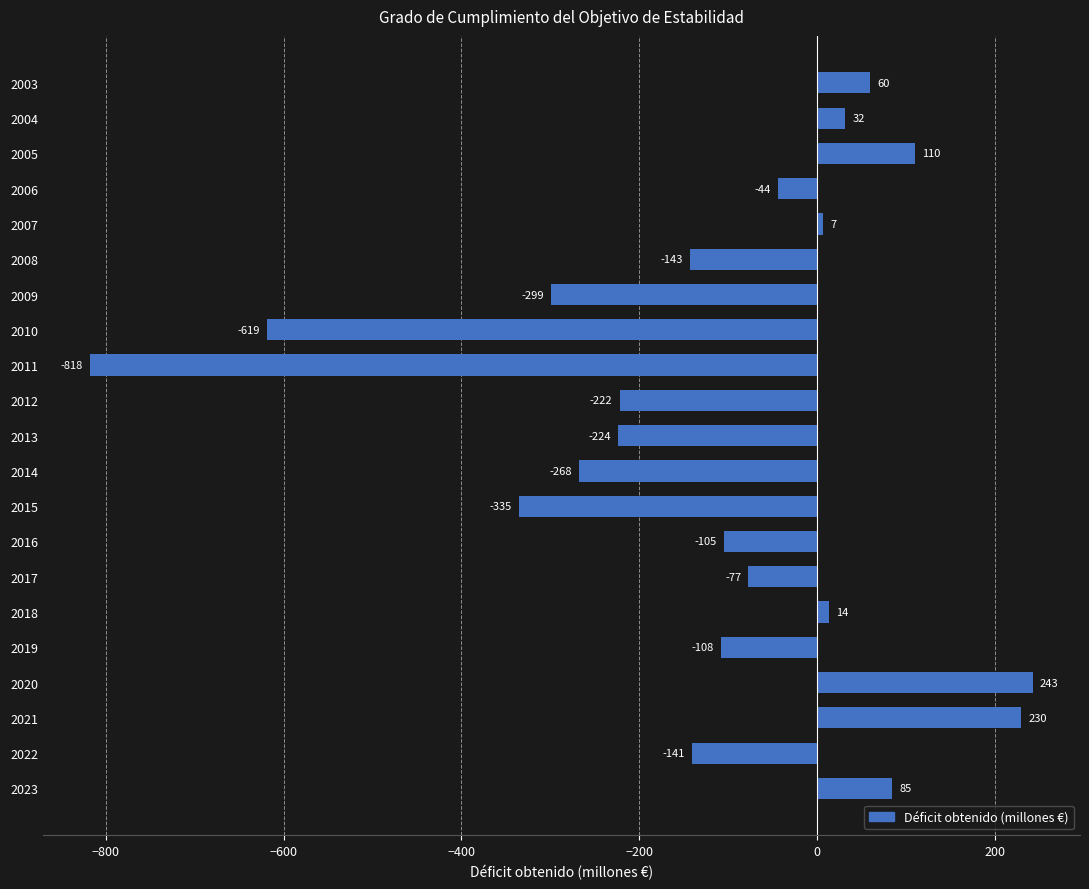

How many values are below -105?

10